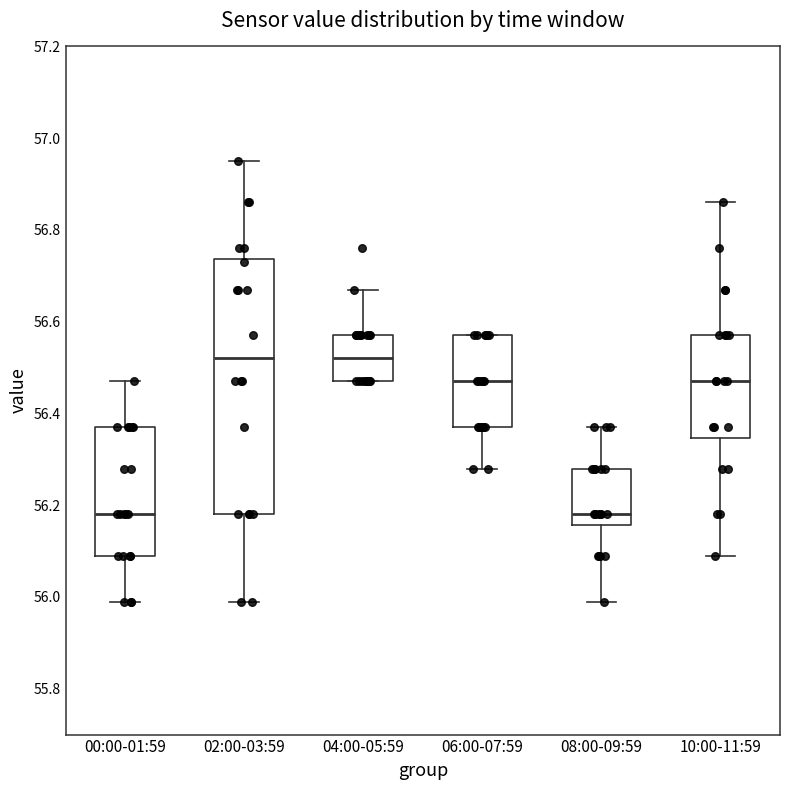

Comparing the boxes themselves (not the whiskers), which one is the tallest?

02:00-03:59